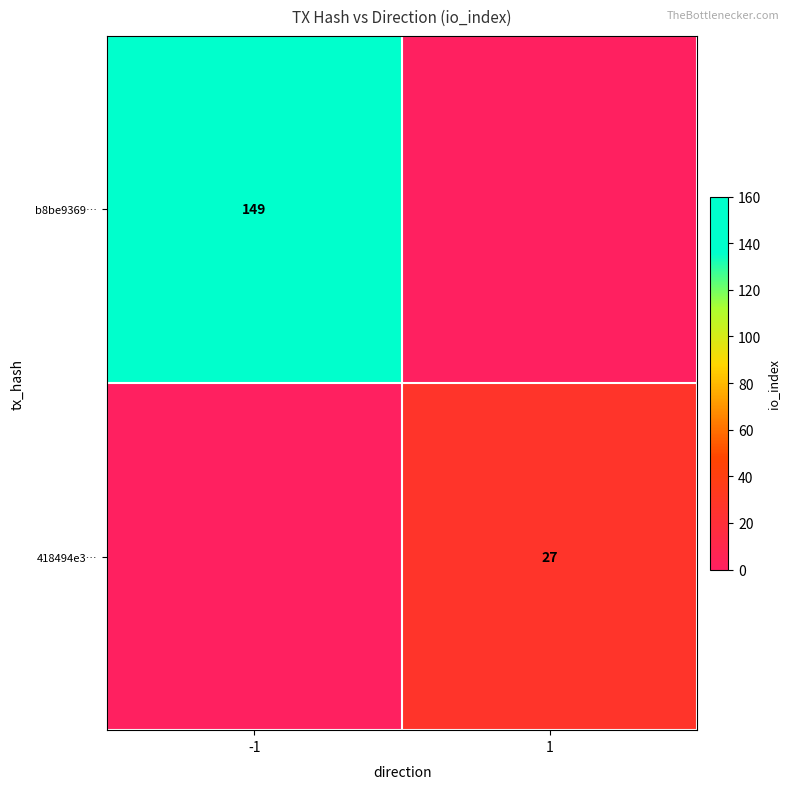

At which category is the sum across all series the highest?

-1